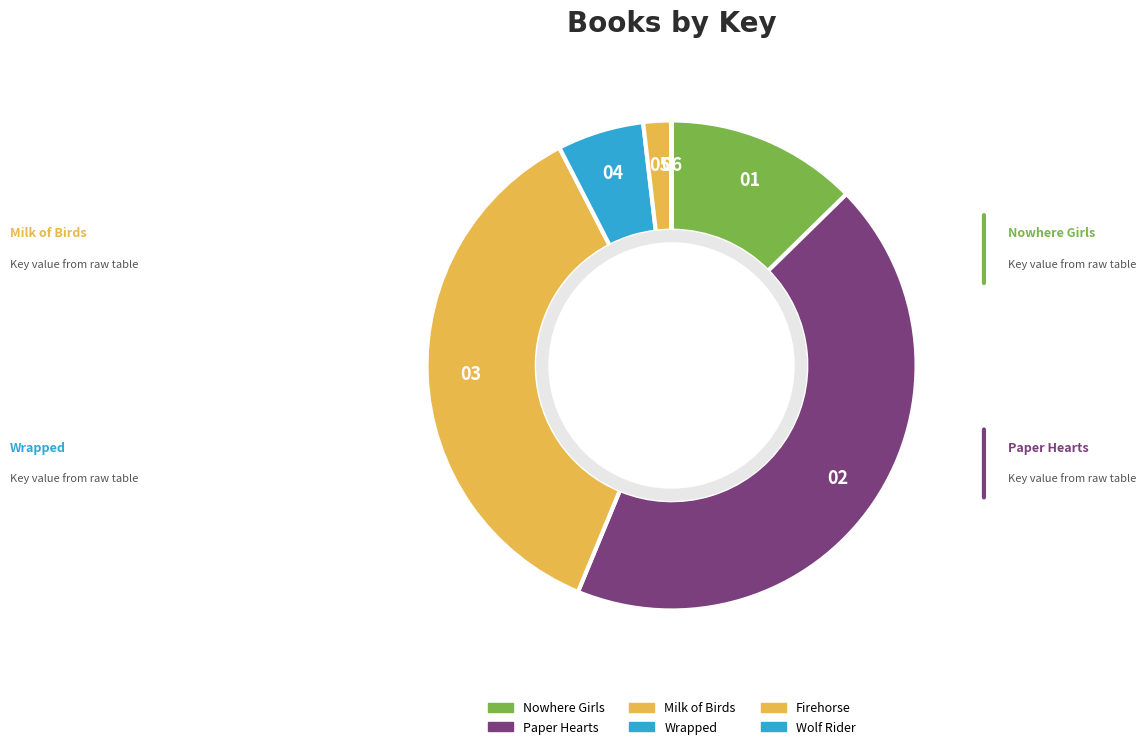

What is the ratio of the value at Wrapped to the value at Firehorse?

3.1